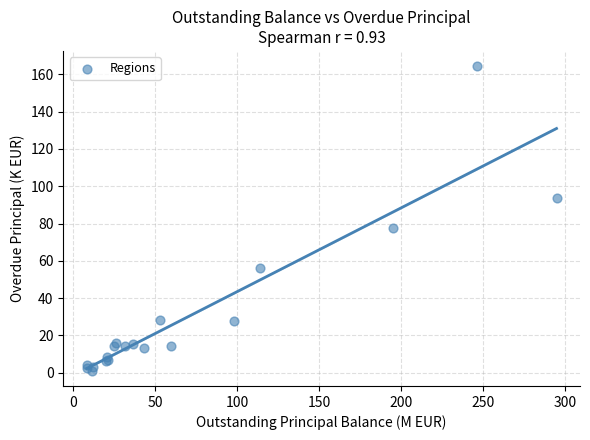

What Y value in the scatter plot is closest to 82?

77.5